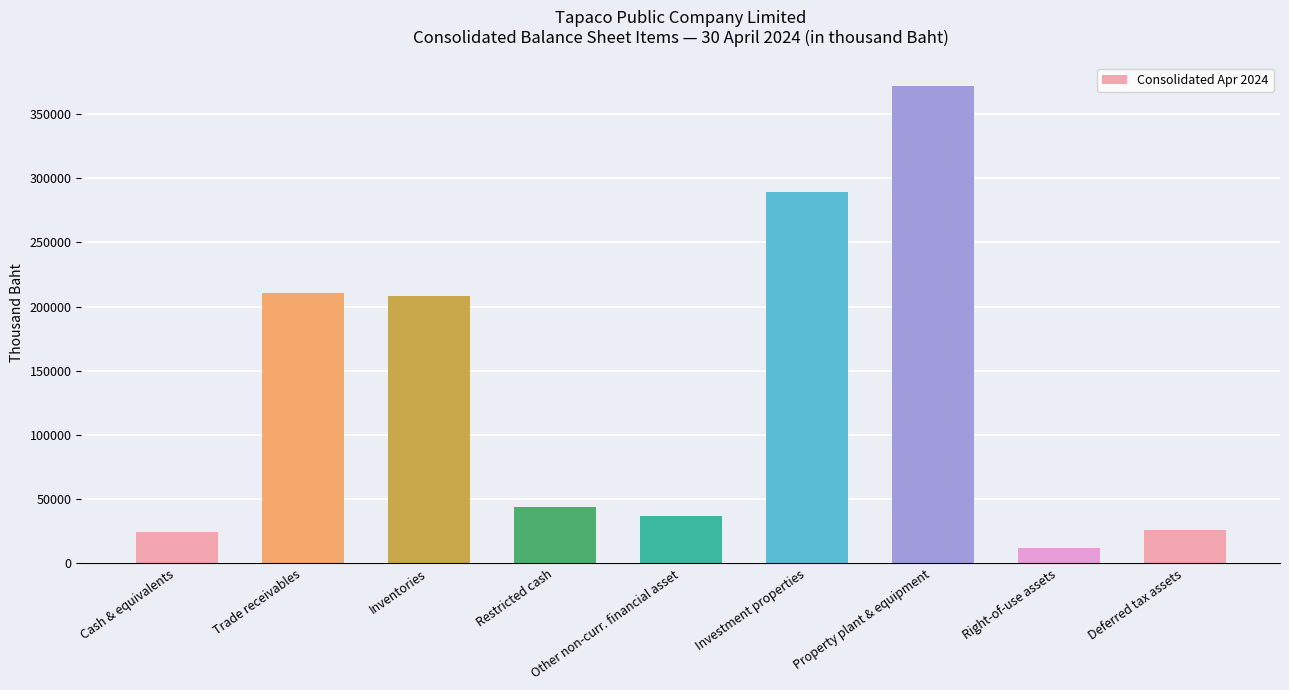

What is the maximum value shown in the chart?

371611